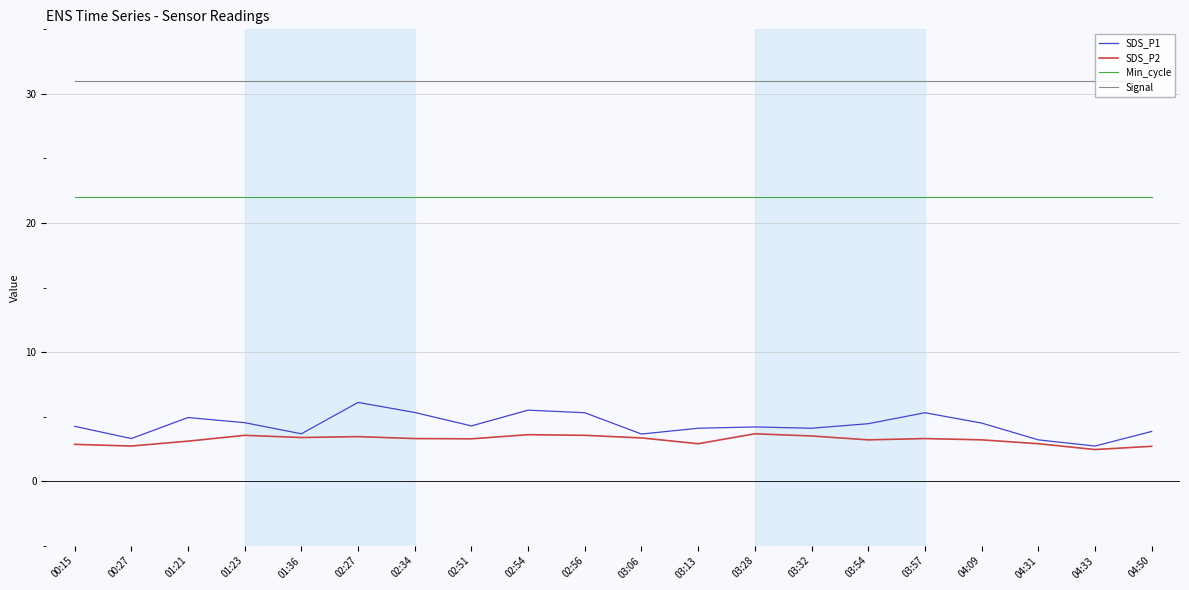

Which series changed the most between 03:06 and 04:09?

SDS_P1